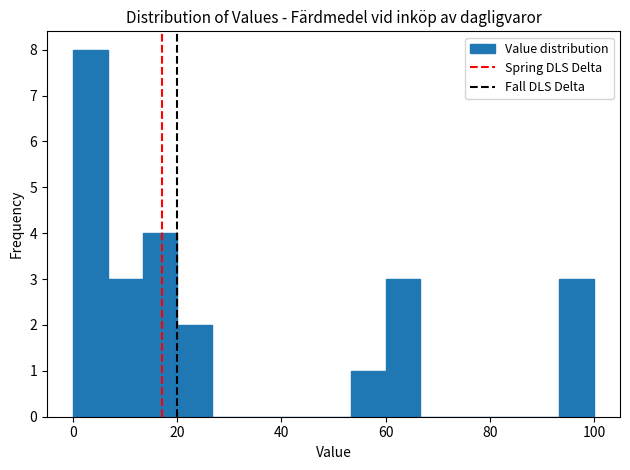

Around what value on the x-axis is the tallest bar? Give the approximate position of its centre, as read against the axis.

4